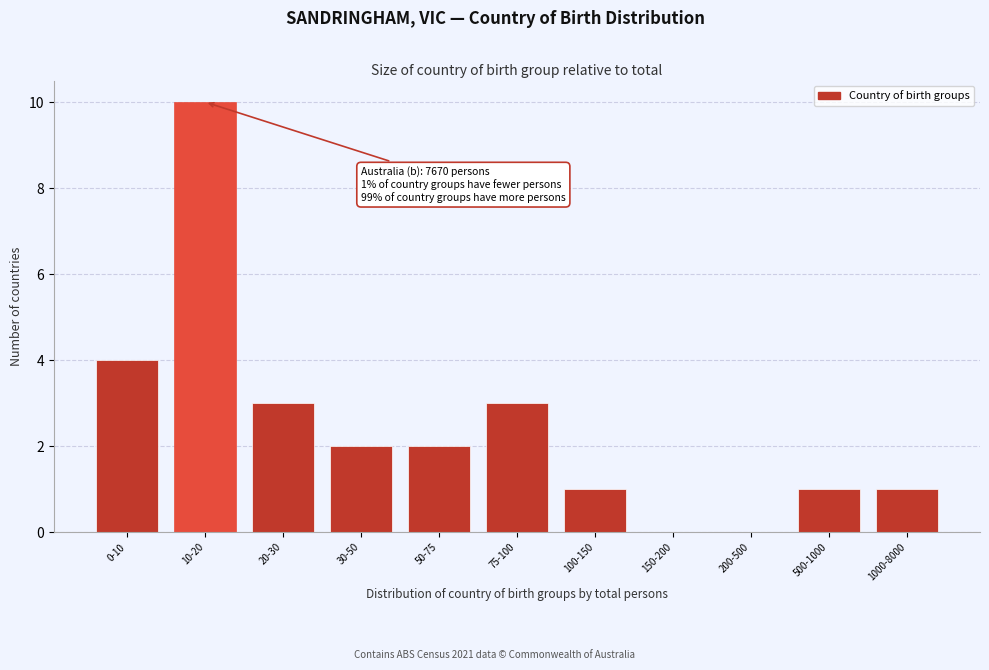

Reading left to right, list all the values displayed in this chart.

0-10=4	10-20=10	20-30=3	30-50=2	50-75=2	75-100=3	100-150=1	150-200=0	200-500=0	500-1000=1	1000-8000=1